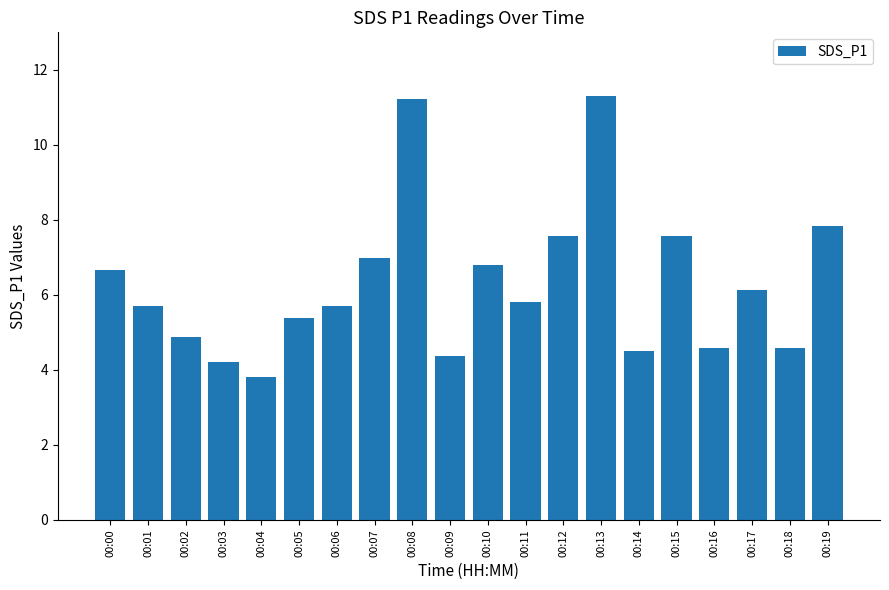

Approximately how many times larger is the value at 00:18 compared to 00:00?

0.7